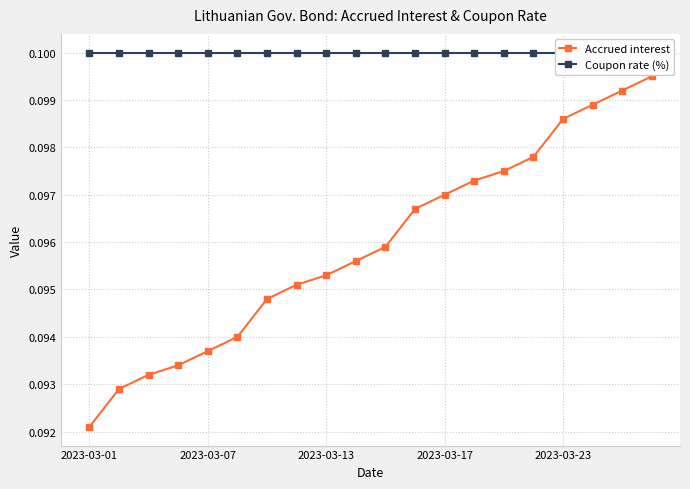

List the series in order of their peak value, highest first.

Coupon rate (%), Accrued interest